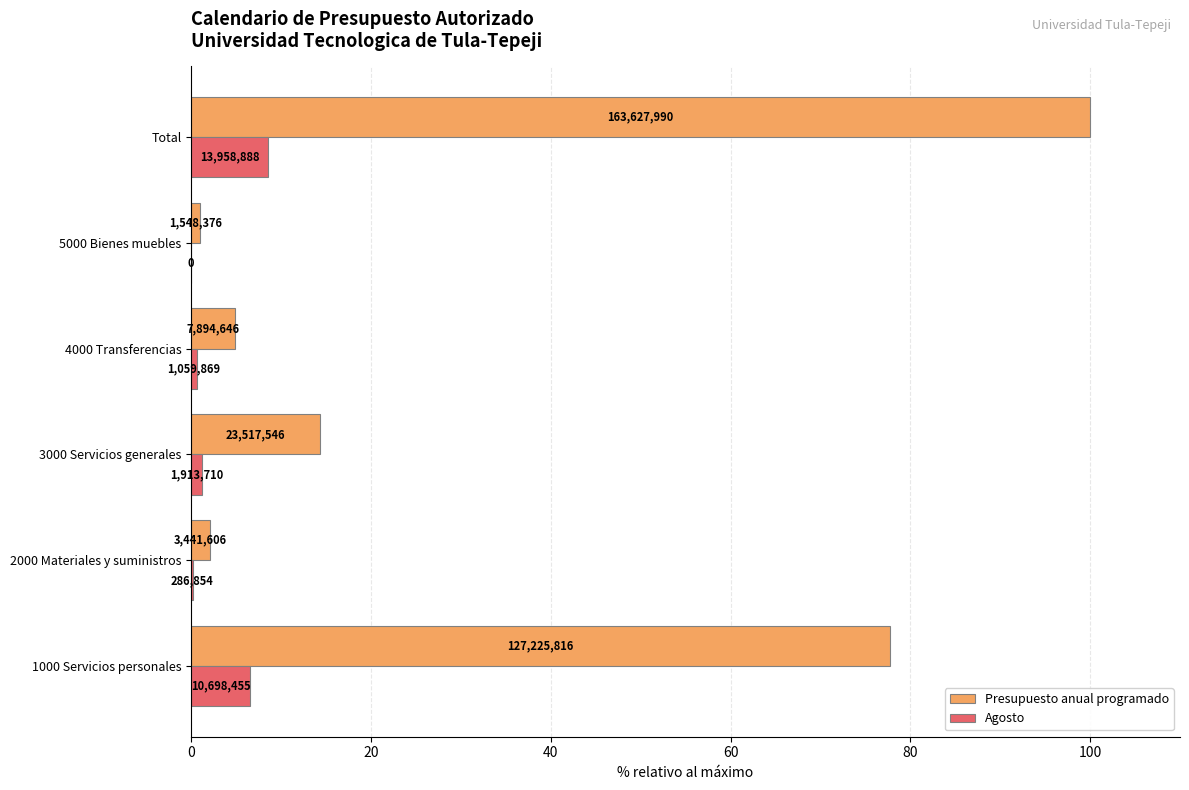

What are all the series names shown in the legend?

Presupuesto anual programado, Agosto